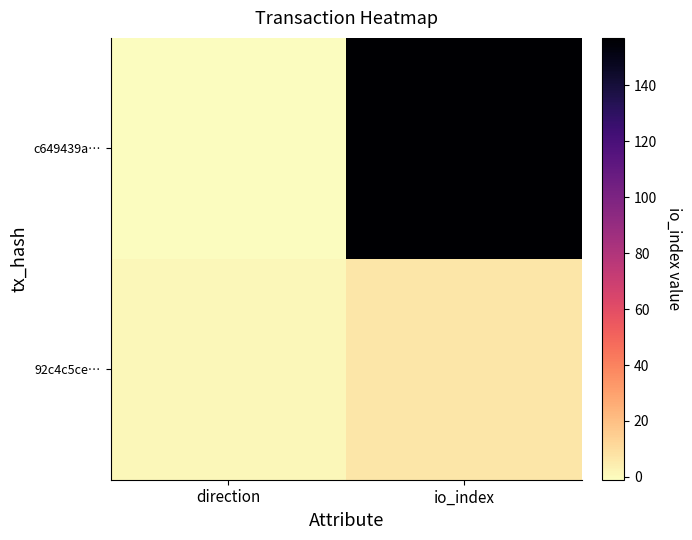

At how many categories does at least one series exceed 64?

1